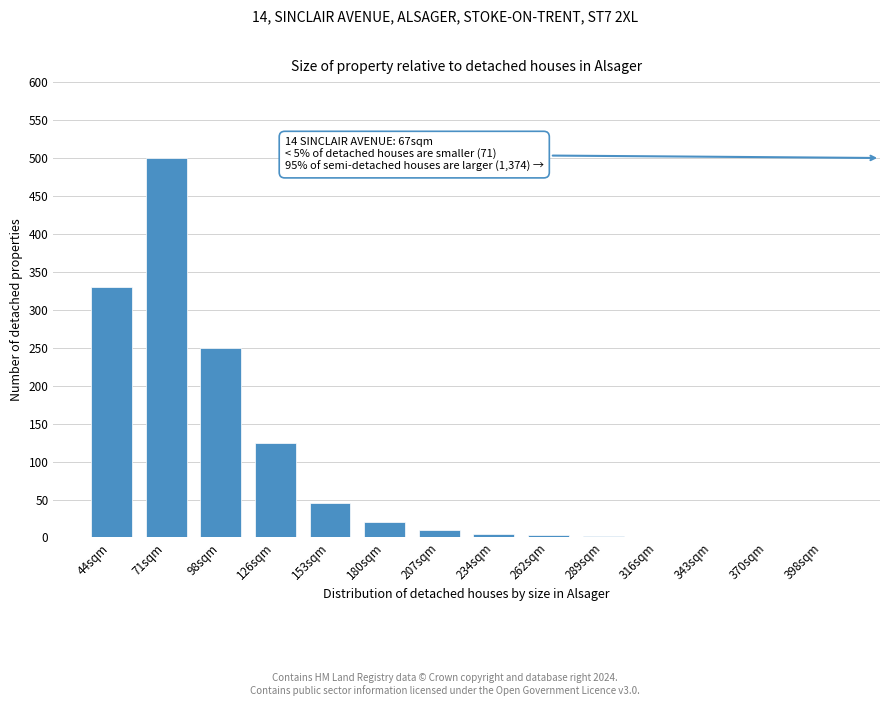

Which label corresponds to the largest value in the chart?

71sqm